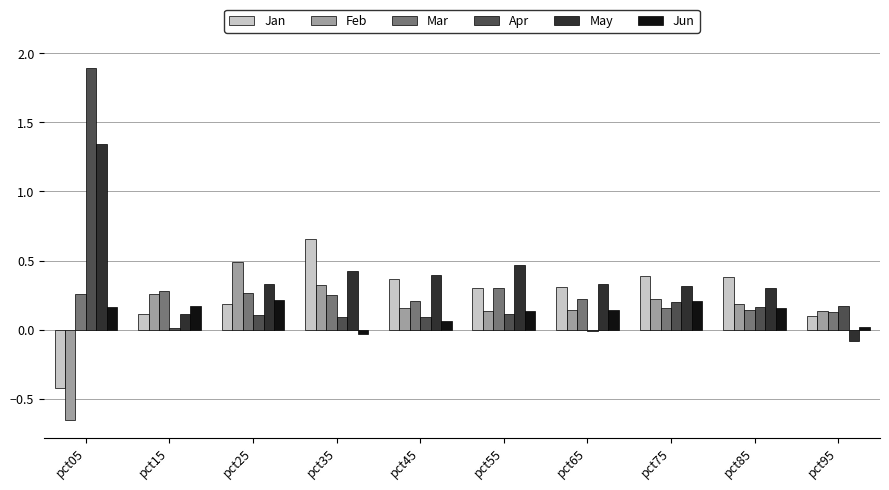

True or false: Jun has a value of -0.0 at pct35.

True